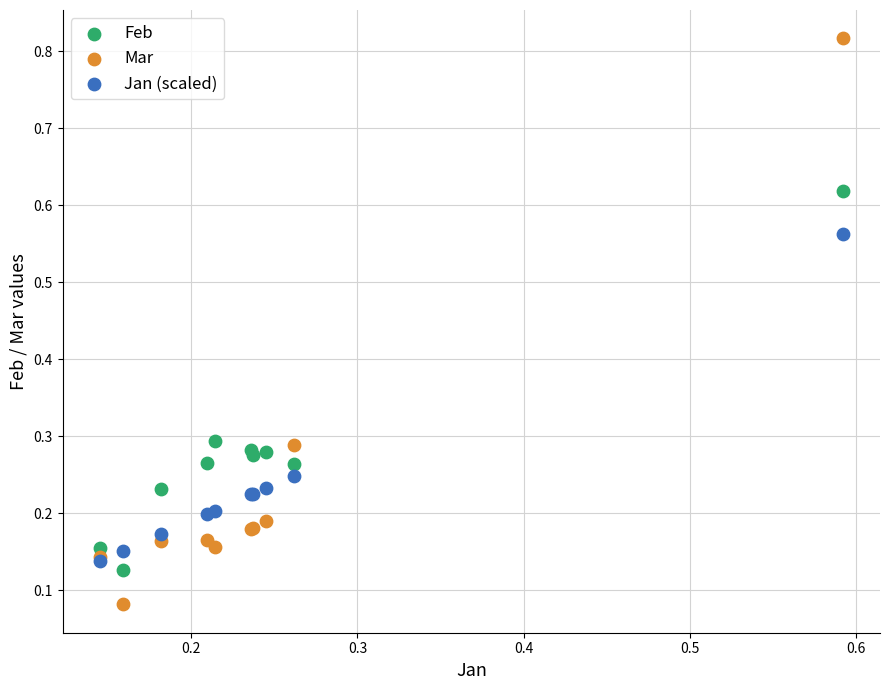

What are all the series names shown in the legend?

Feb, Mar, Jan (scaled)